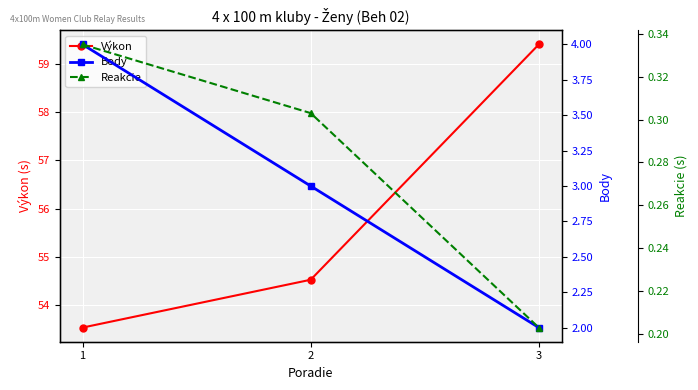

Which category has the highest value in the Reakcie series?

1